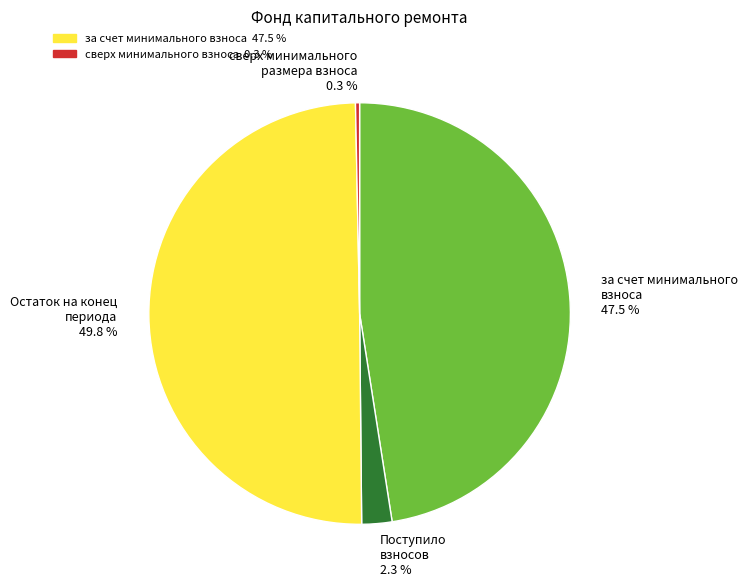

To the nearest percent, what is the combined percentage of сверх минимального размера взноса and за счет минимального взноса?

48%